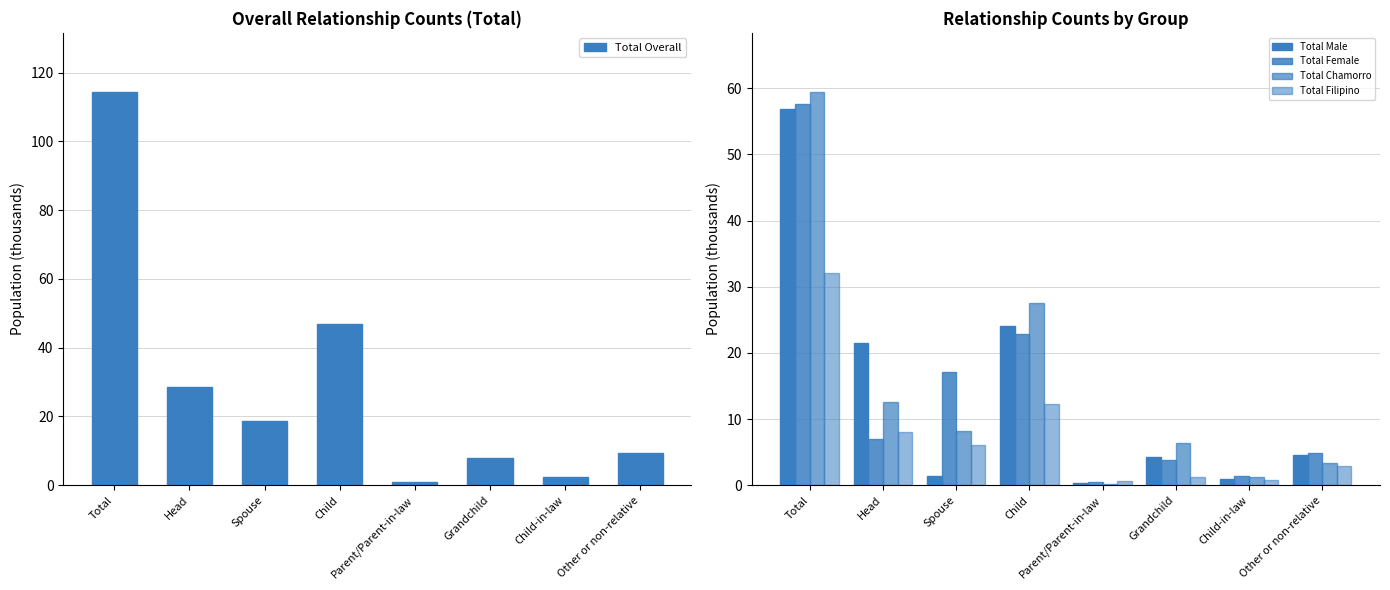

What is the spread (max minus min) of values at Grandchild?

6.8